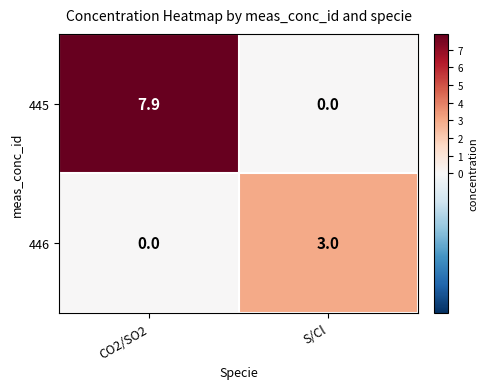

What is the difference between the maximum and minimum values in the 445 series?

7.9